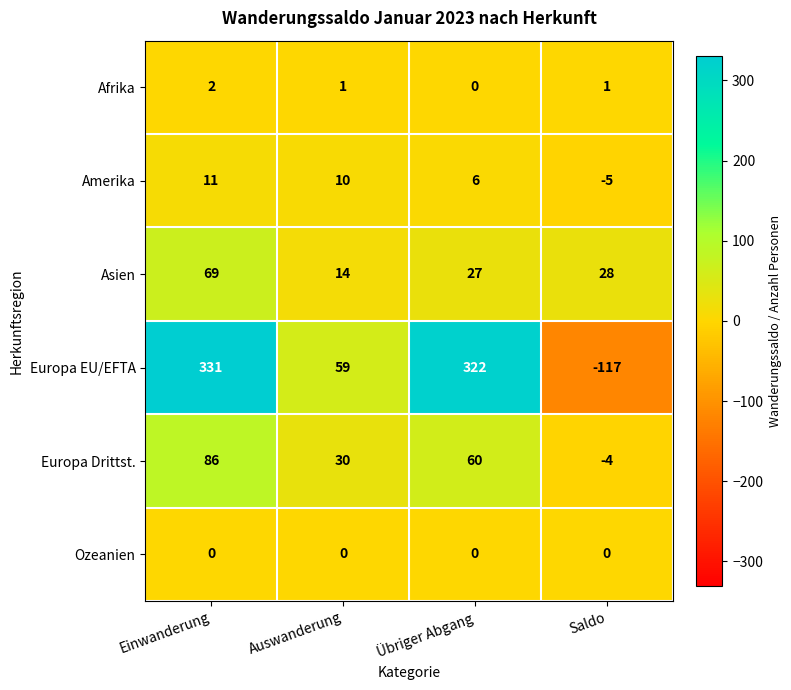

Which category has the highest value across all series?

Einwanderung